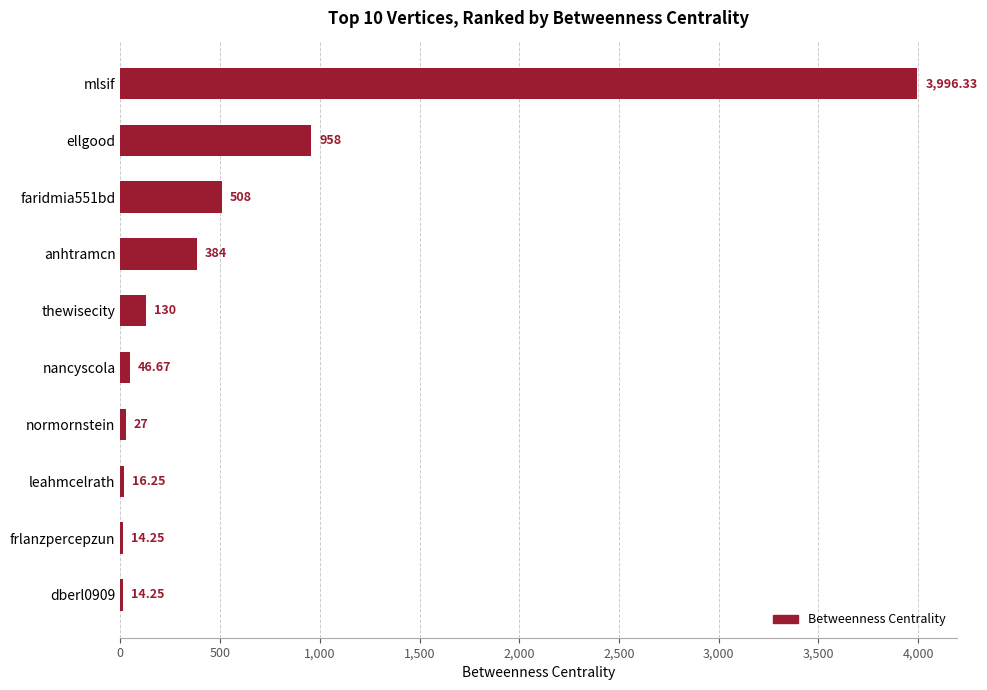

Where is the data nearest to the value 2005?

ellgood